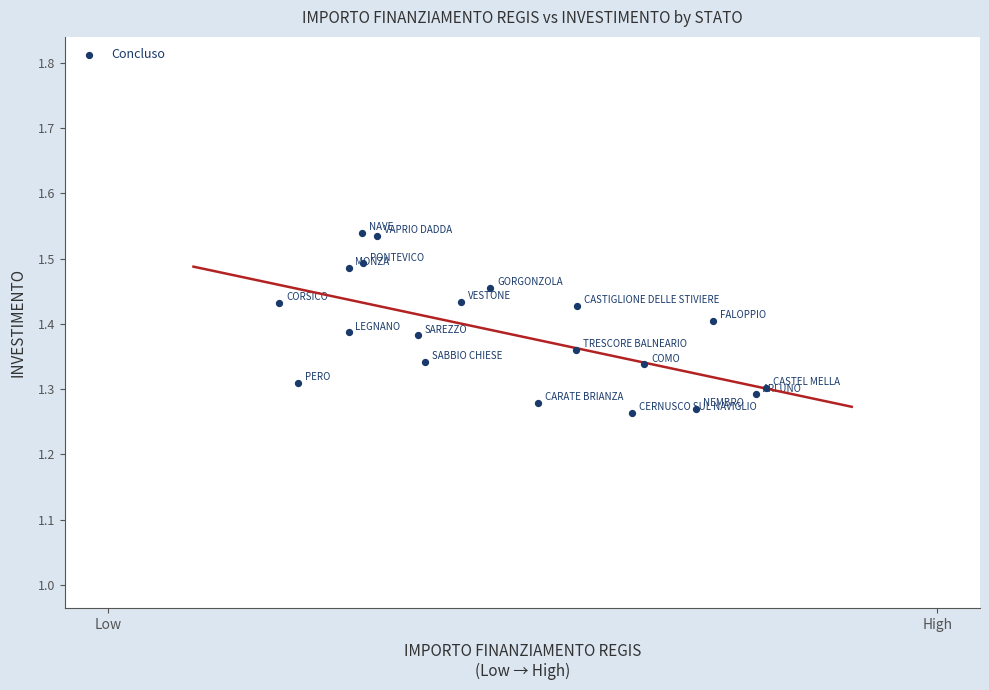

What is the range of X values (max minus min)?

1139.2